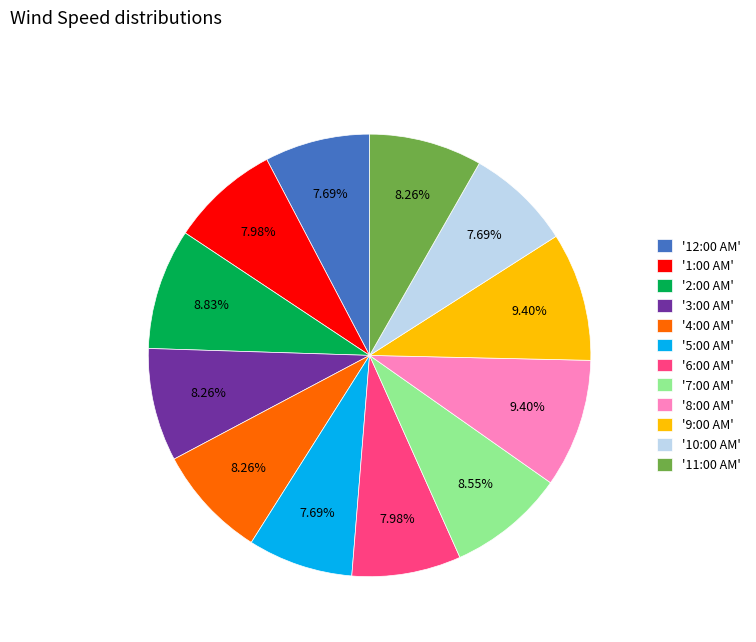

Is there a majority slice in this chart?

No